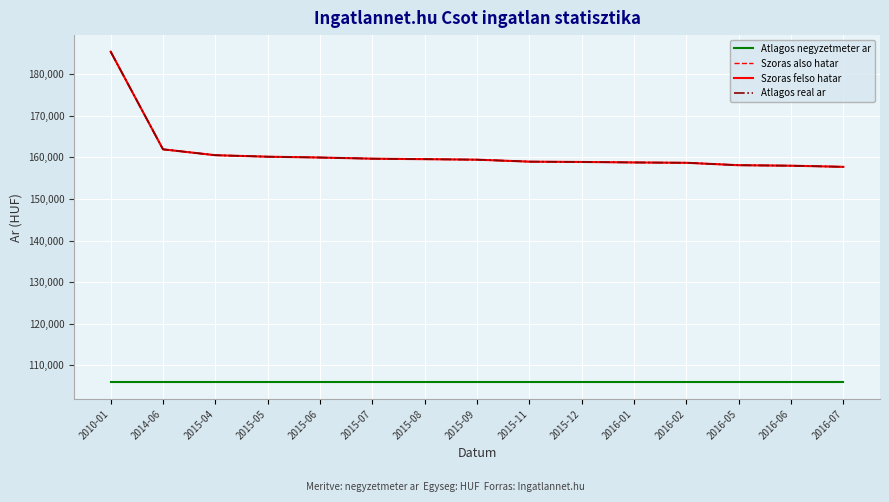

Is this an area chart (filled region under the line)?

No